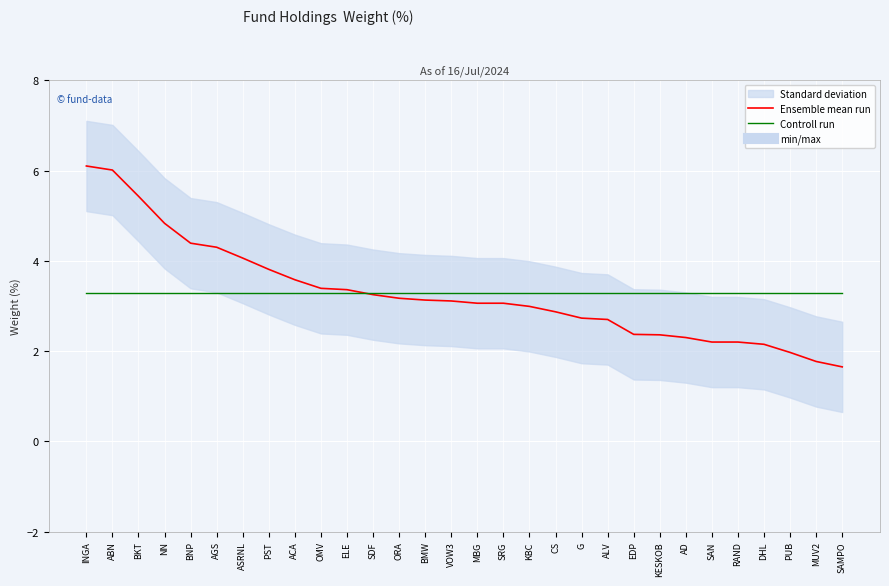

List the labels in order of Ensemble mean run value, largest first.

INGA, ABN, BKT, NN, BNP, AGS, ASRNL, PST, ACA, OMV, ELE, SDF, ORA, BMW, VOW3, MBG, SRG, KBC, CS, G, ALV, EDP, KESKOB, AD, SAN, RAND, DHL, PUB, MUV2, SAMPO